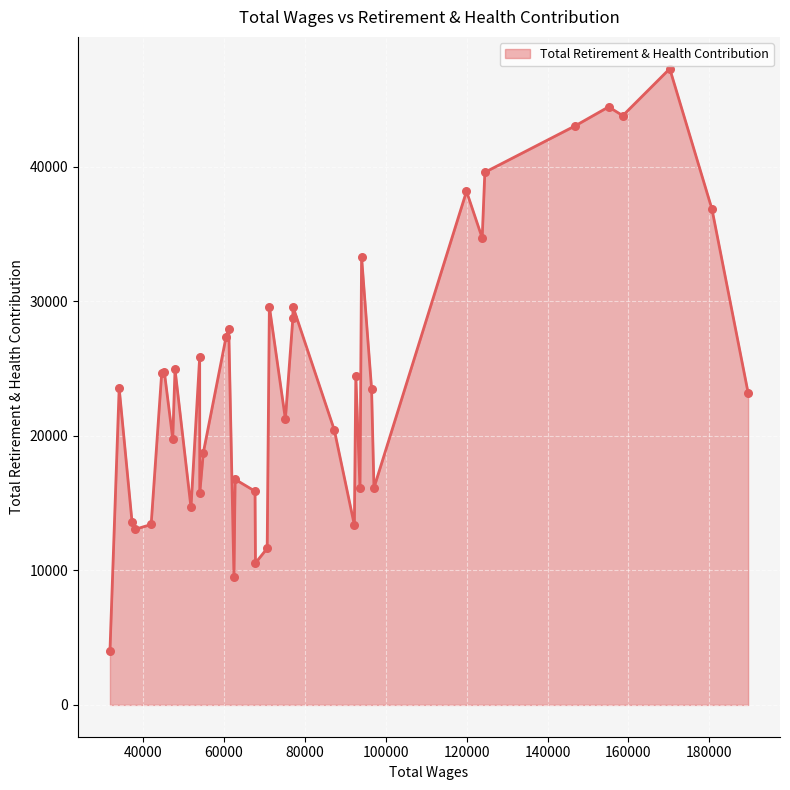

What is the difference between the maximum and minimum values?

43326